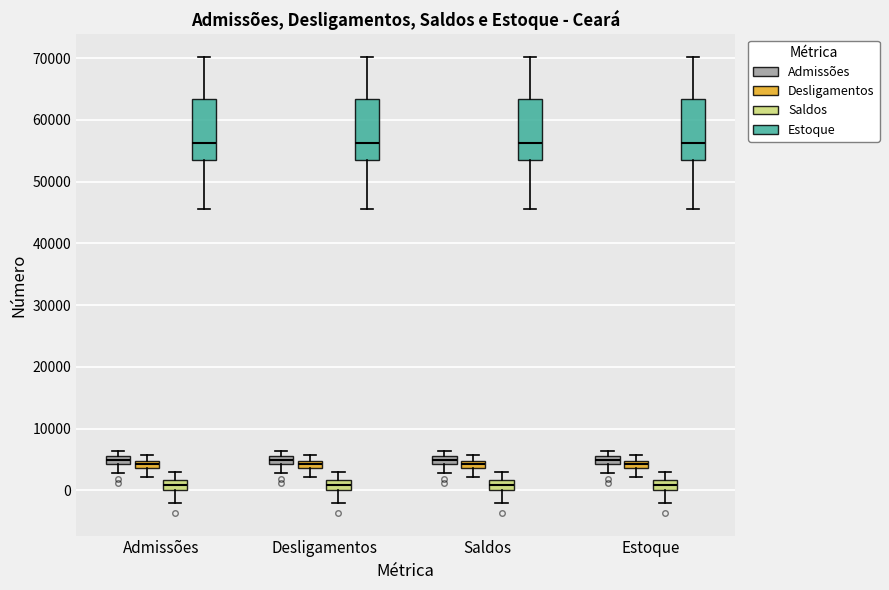

Where does the upper whisker of the box for Desligamentos (Saldos) end on the y-axis? The values are not printed on the chart, so give them approximately, as read against the axis.

3000